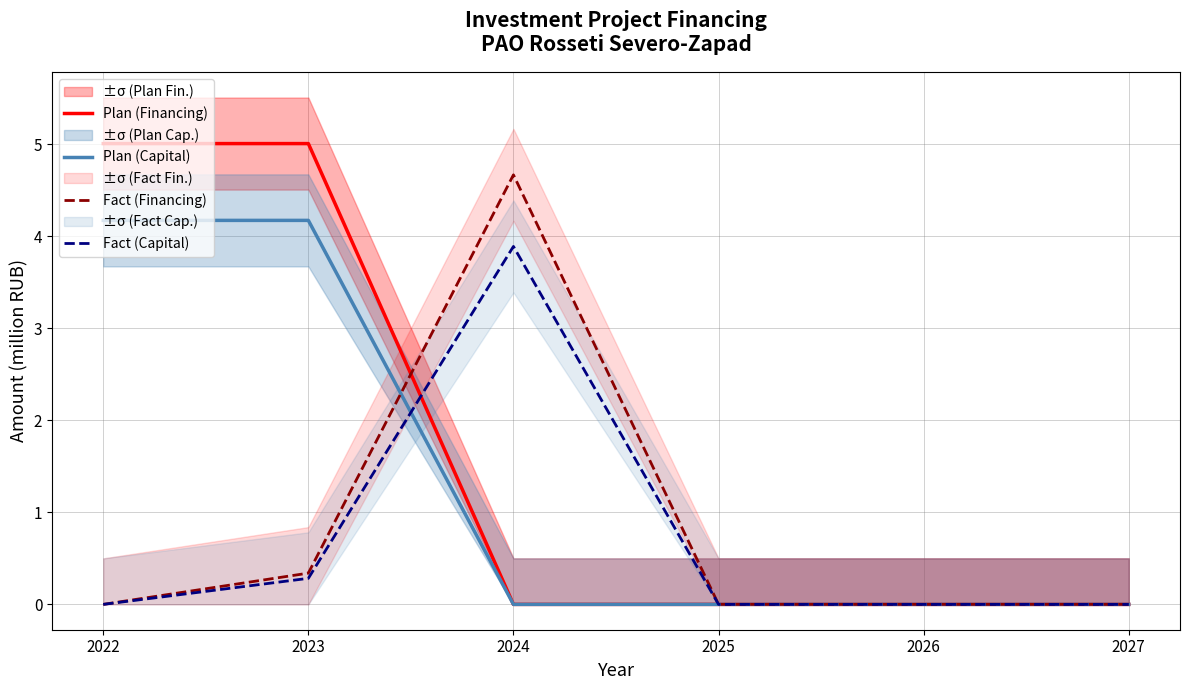

Rank the series by their maximum value, from highest to lowest.

Plan (Financing), Fact (Financing), Plan (Capital), Fact (Capital)